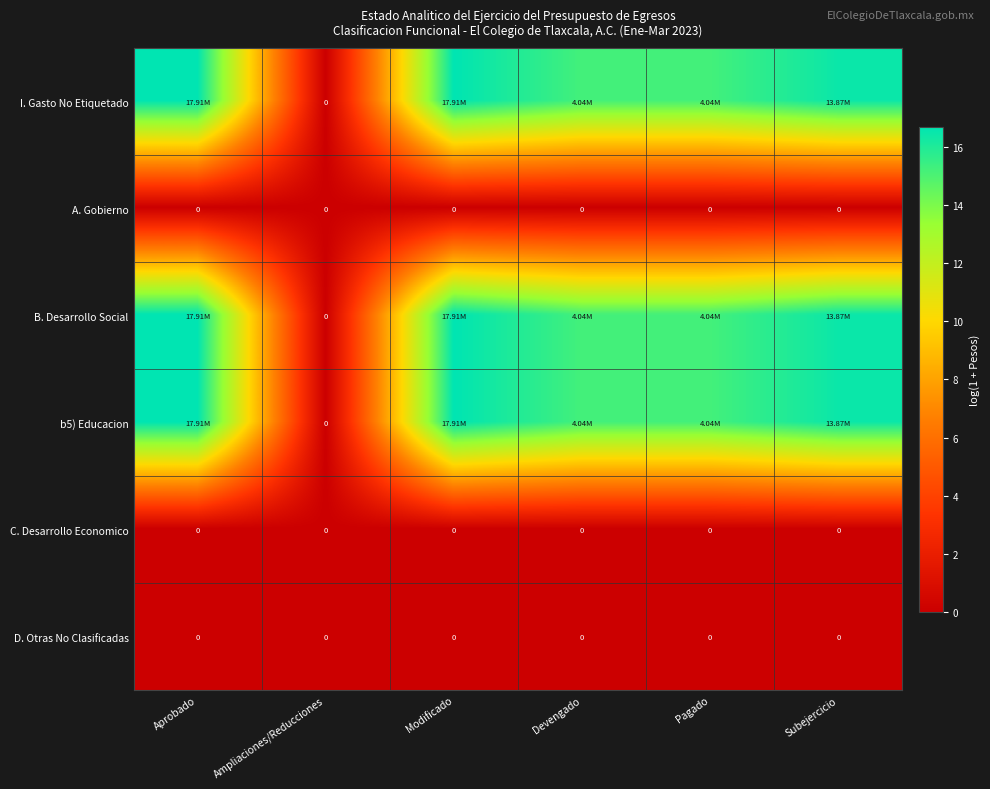

Between Ampliaciones/Reducciones and Subejercicio, which is larger?

Subejercicio